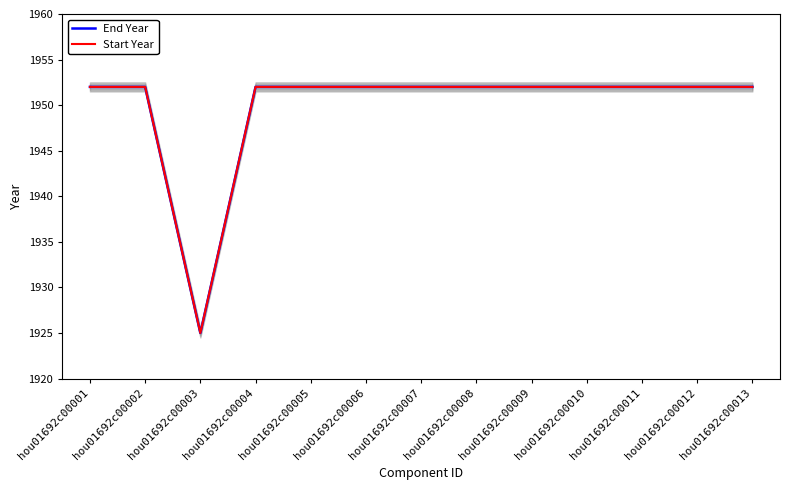

Rank the series by their maximum value, from highest to lowest.

End Year, Start Year